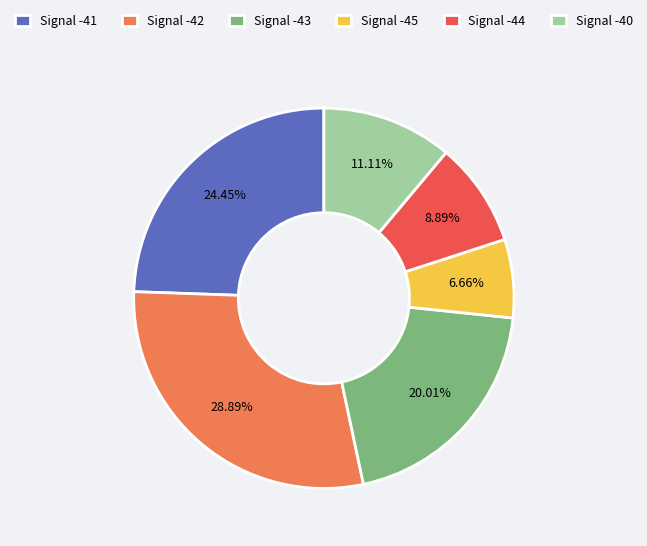

Is Signal -40 the majority of the pie?

No